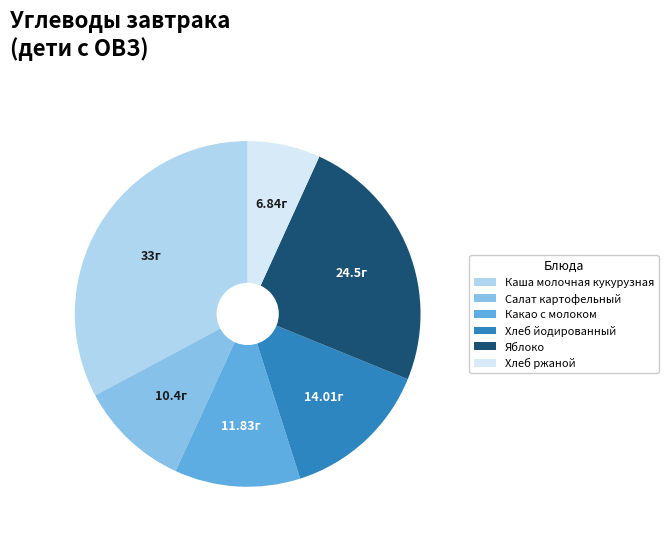

Is it true that Салат картофельный is 10% of the pie?

True